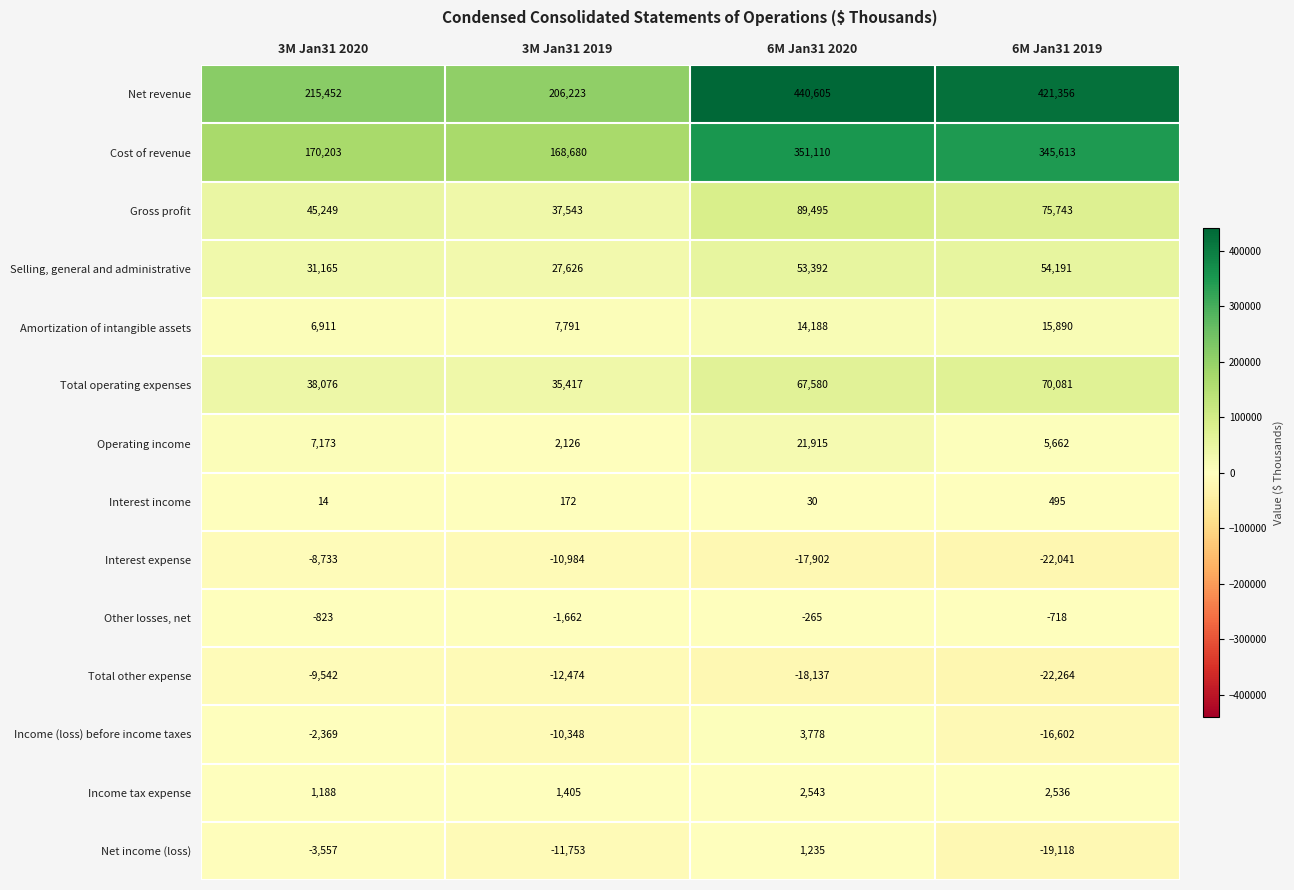

What is the maximum value shown in the chart?

440605